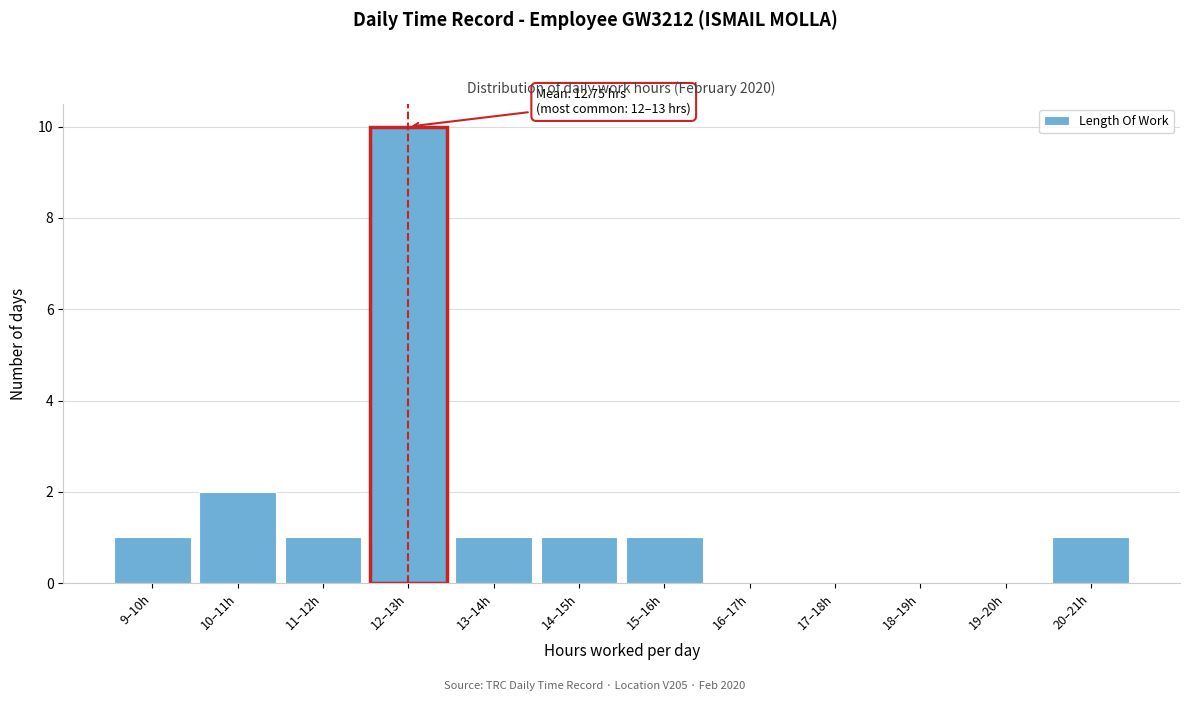

Reading left to right, transcribe all the data shown in this chart.

9–10h=1	10–11h=2	11–12h=1	12–13h=10	13–14h=1	14–15h=1	15–16h=1	16–17h=0	17–18h=0	18–19h=0	19–20h=0	20–21h=1